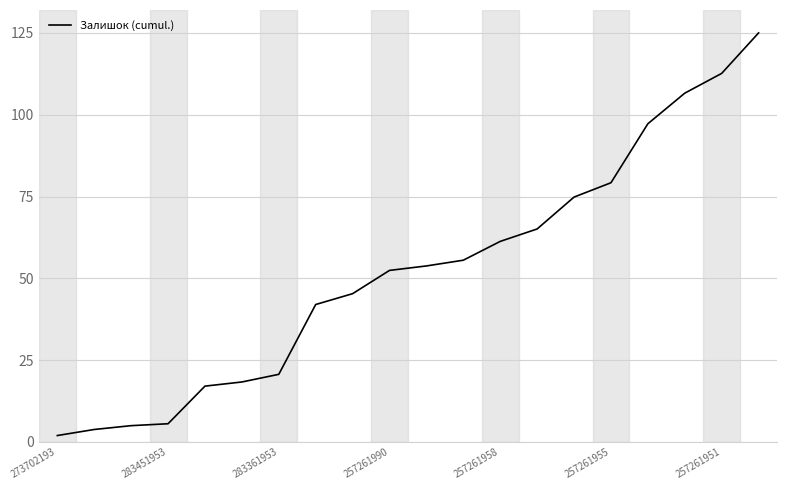

What is the greatest value displayed?

125.0